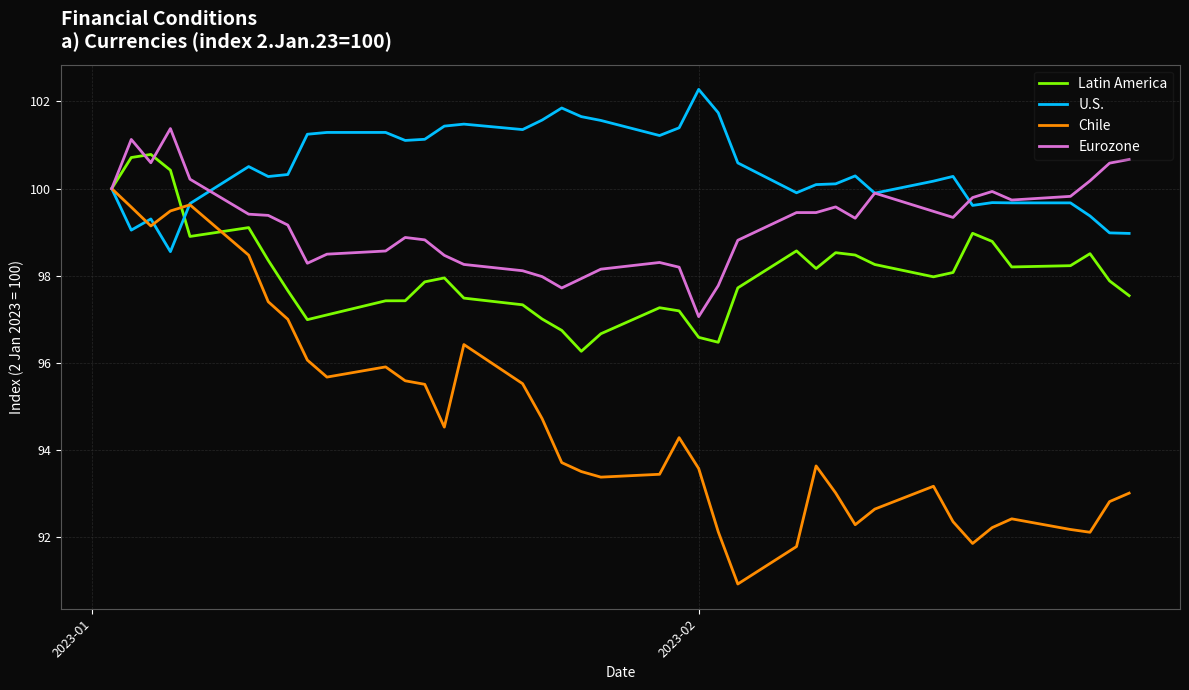

List the series in order of their overall mean, lowest first.

Chile, Latin America, Eurozone, U.S.